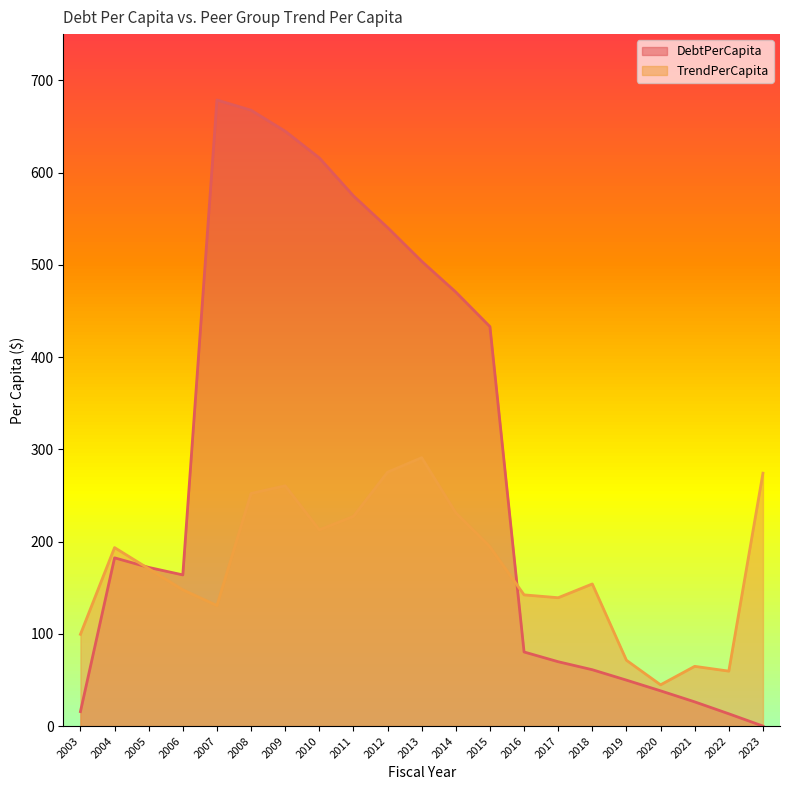

At which label is TrendPerCapita closest to 167?

2005